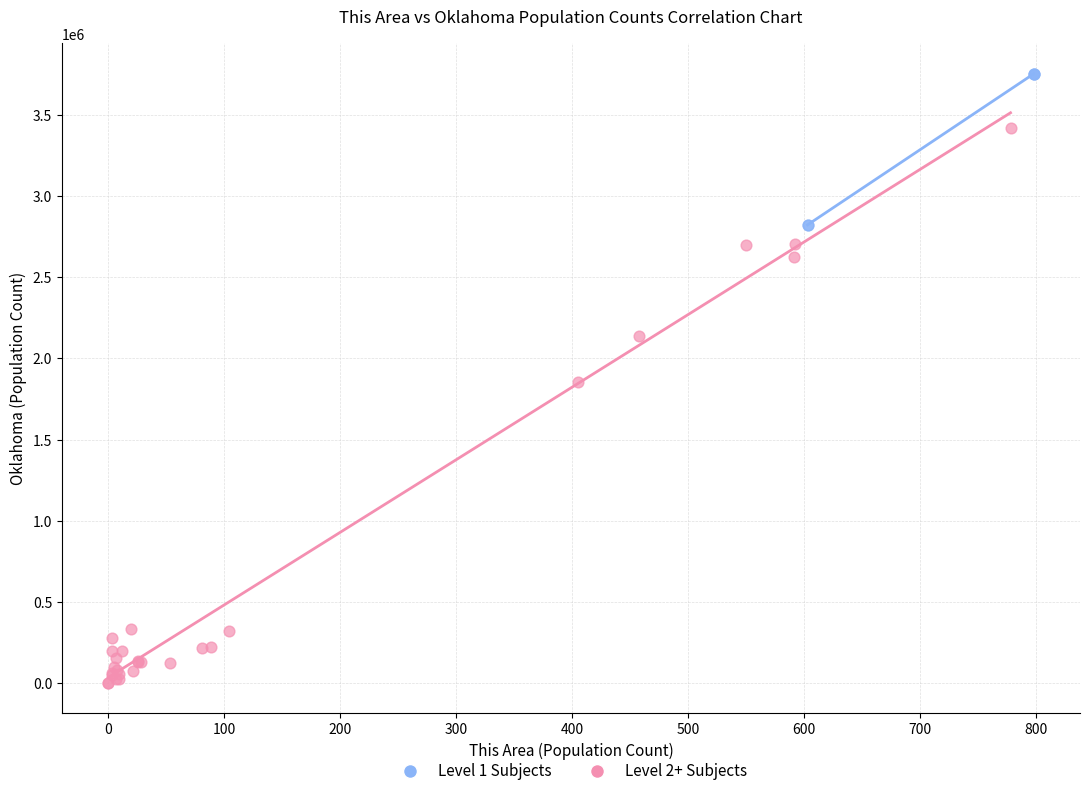

What are all the series names shown in the legend?

Level 1 Subjects, Level 2+ Subjects